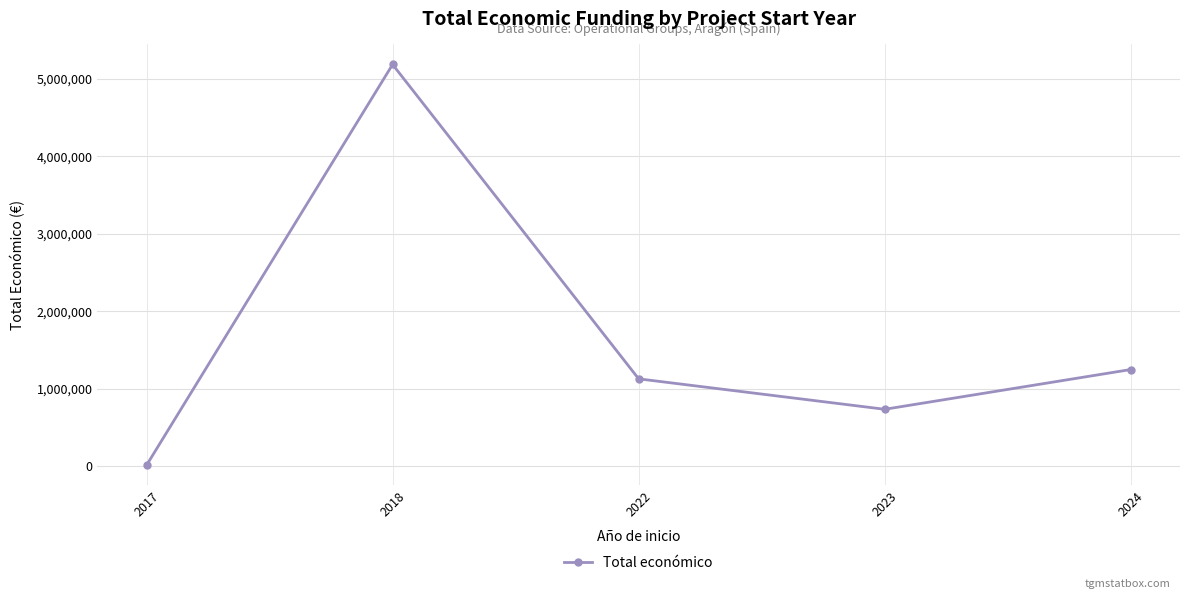

How many data points are less than 1127162?

2